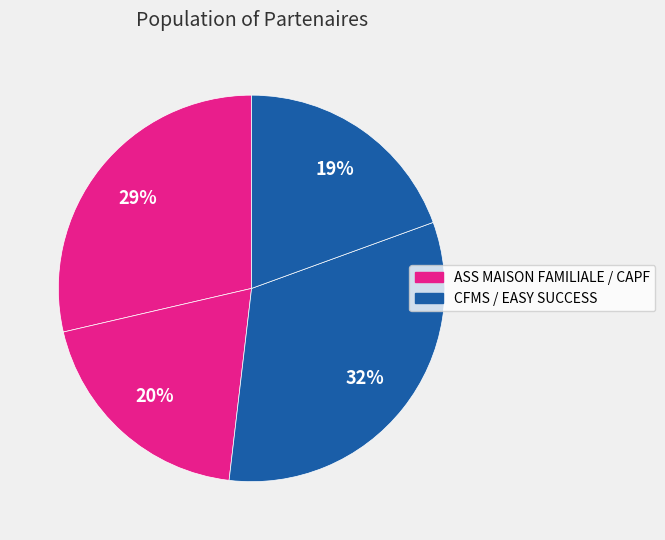

How many segments does this pie chart have?

4